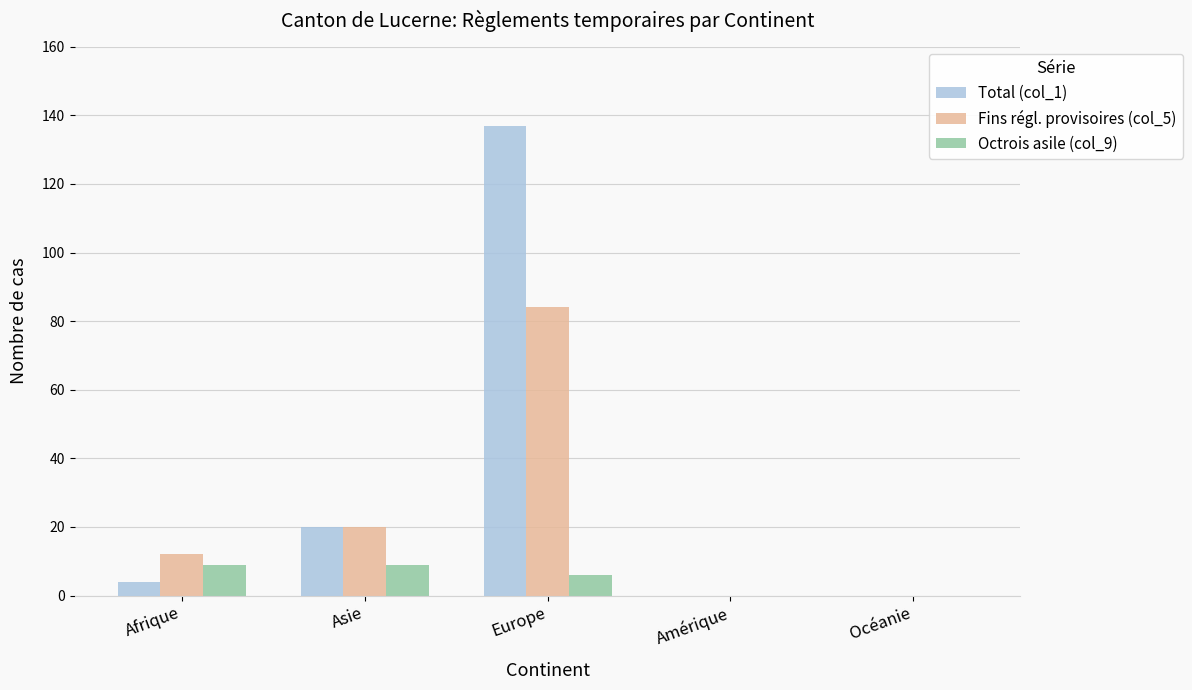

Is it true that Total (col_1) equals 83 at Océanie?

False